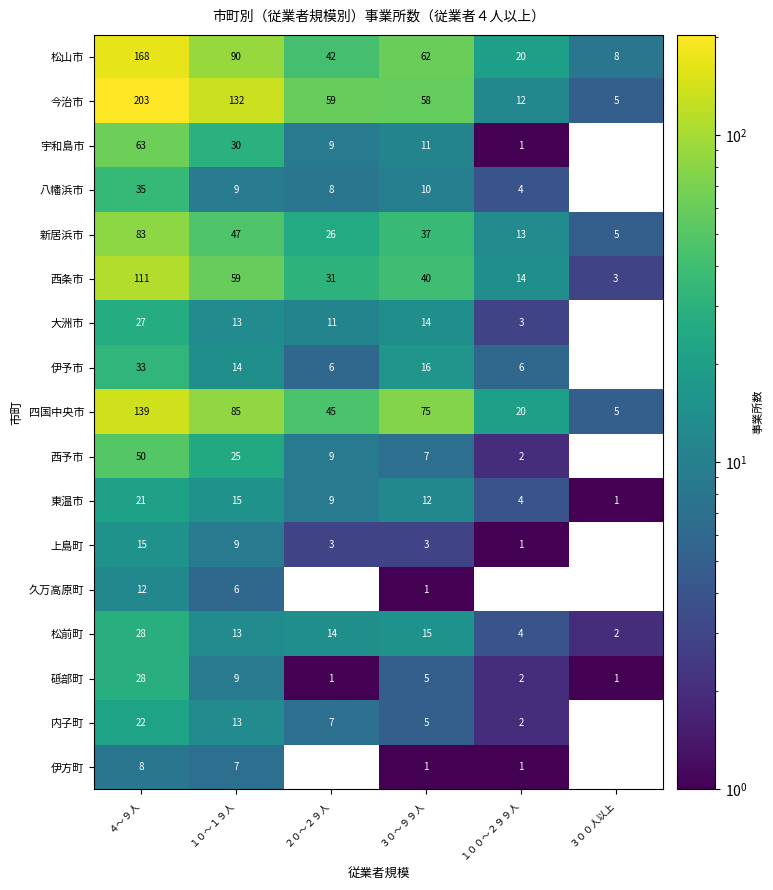

Between １００～２９９人 and ４～９人, which is larger?

４～９人